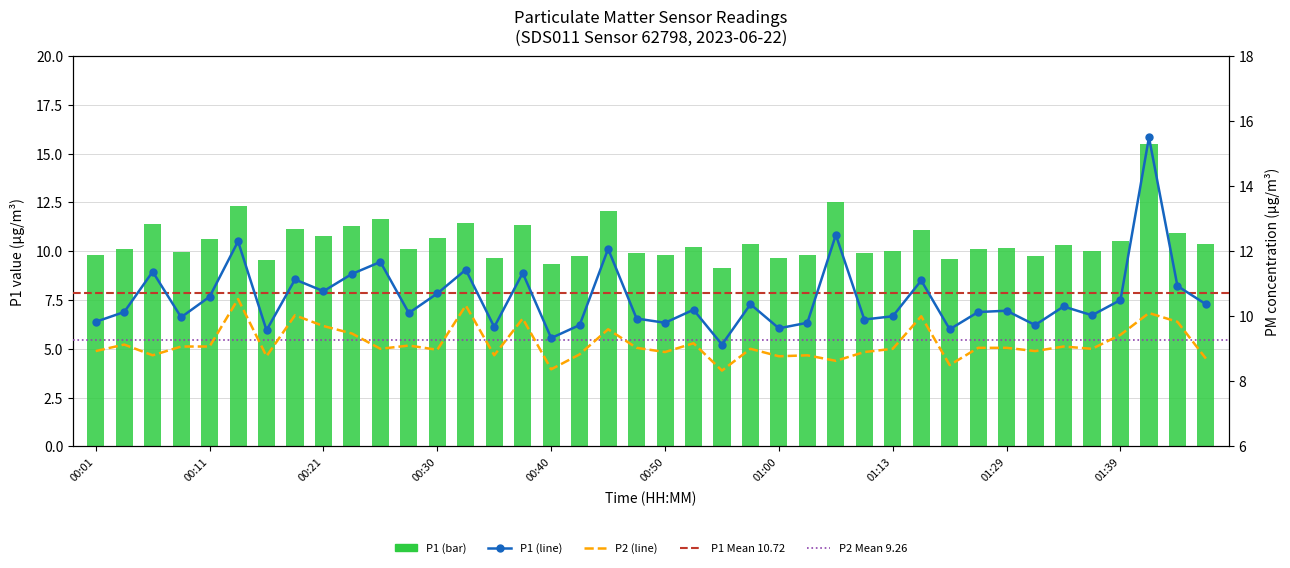

How many values in the P1 series exceed 10?

25